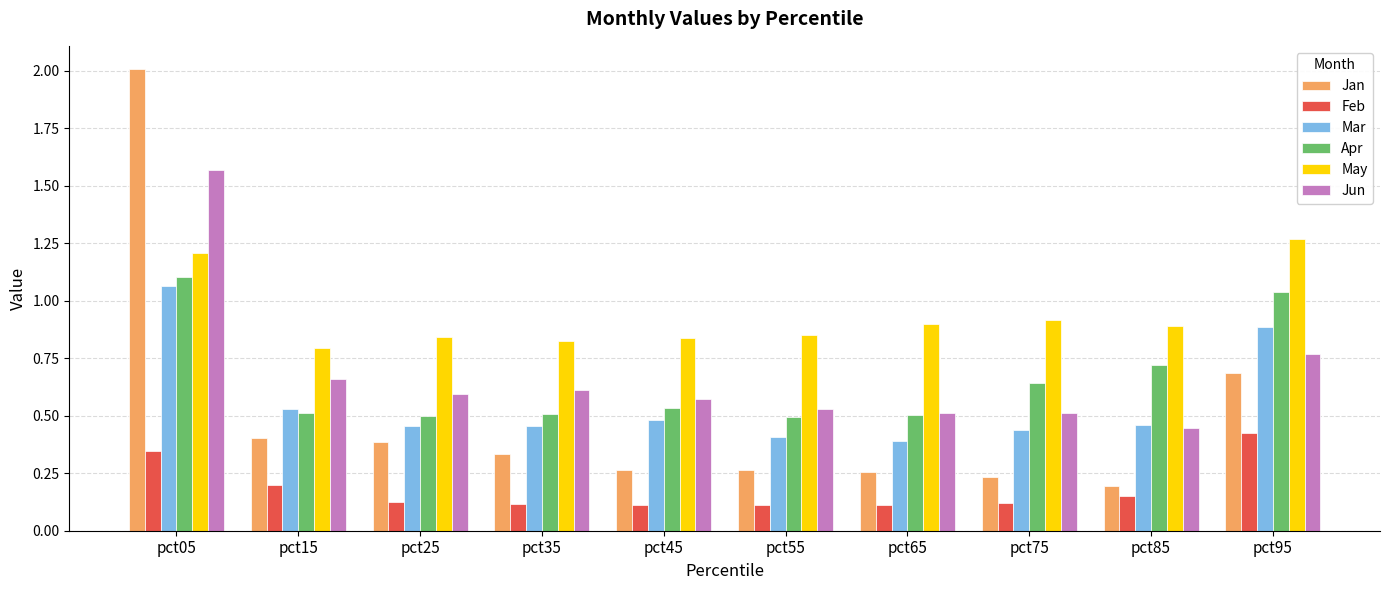

What are all the series names shown in the legend?

Jan, Feb, Mar, Apr, May, Jun